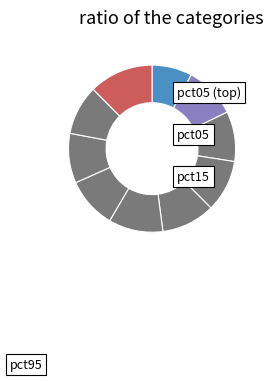

Count the number of slices in the pie.

10